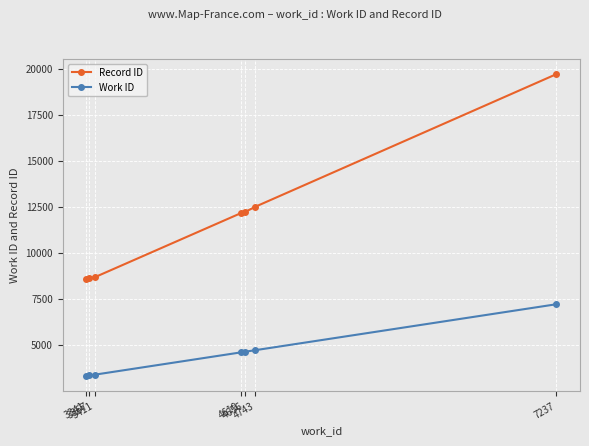

How many values in the Work ID series are below 4619?

3